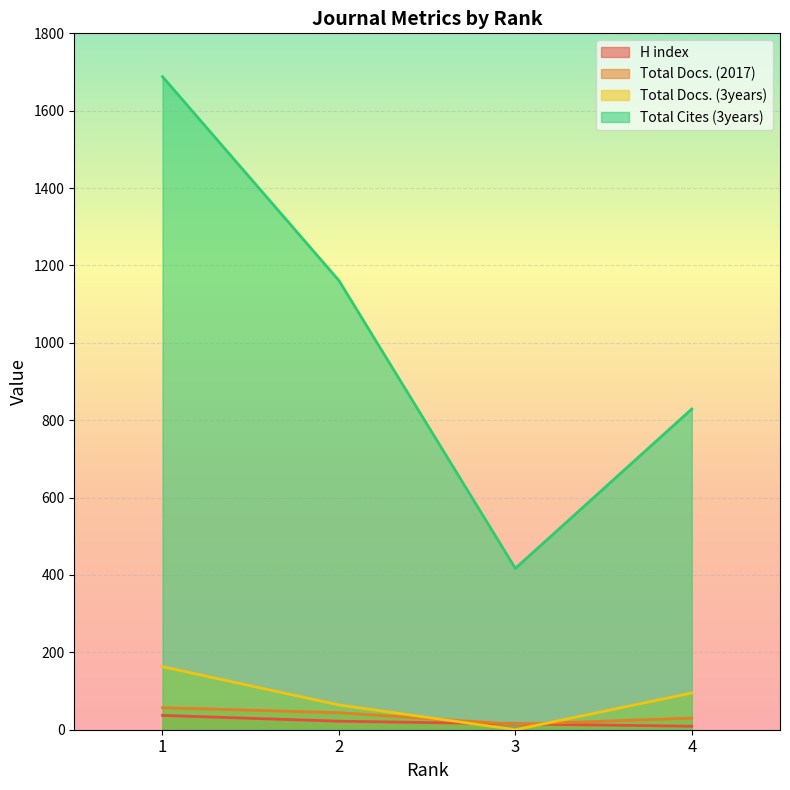

At which category does Total Docs. (3years) reach its first local valley?

3